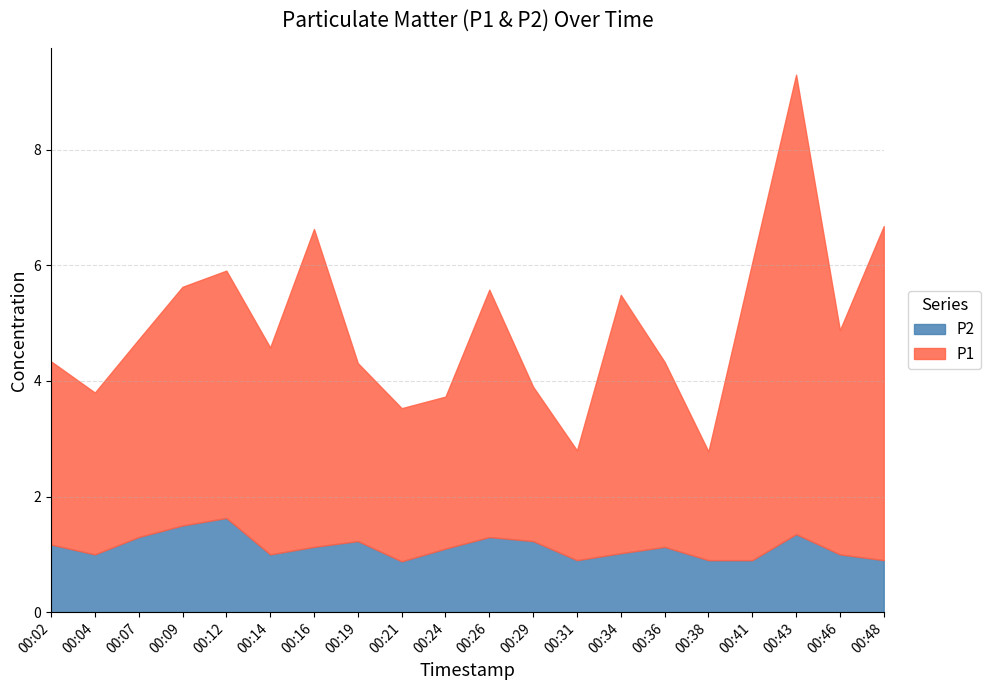

What is the greatest value displayed?

8.0